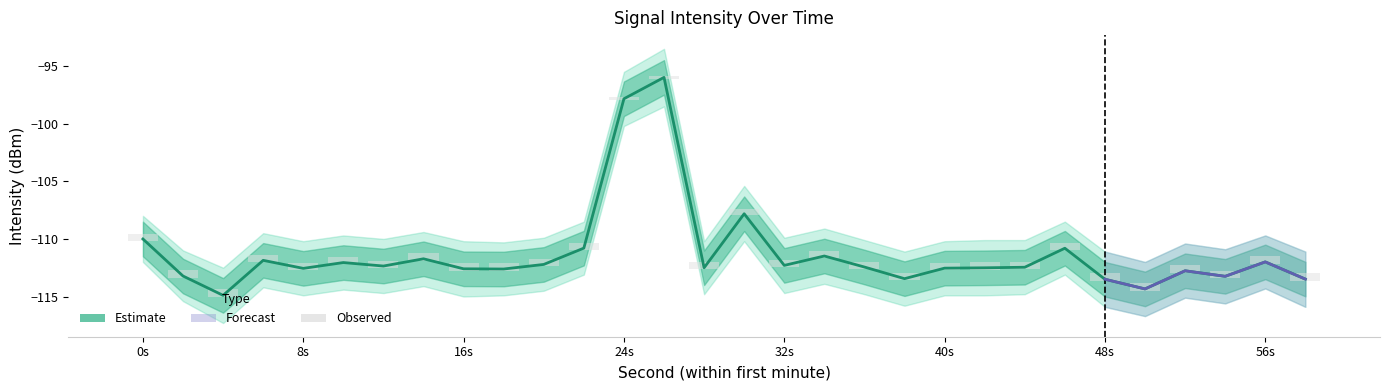

How many groups of bars are there?

30